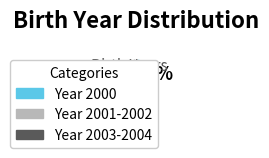

Does any single category account for the majority?

Yes